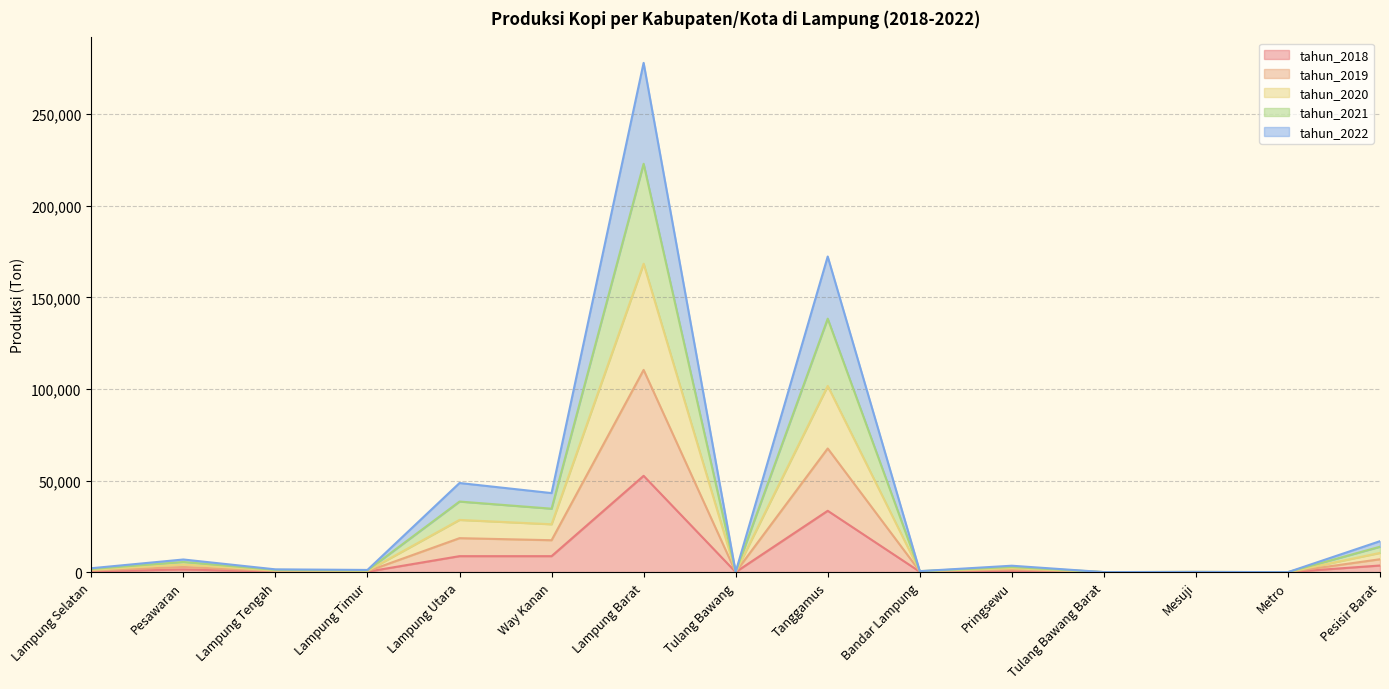

True or false: tahun_2022 and tahun_2020 intersect in this chart.

False